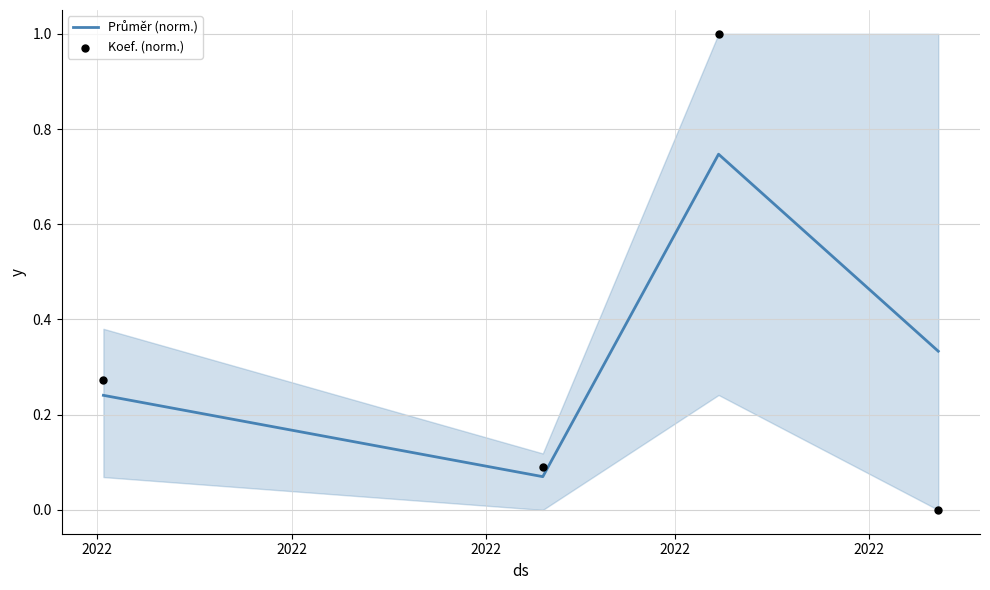

What are all the series names shown in the legend?

Průměr (norm.), Koef. (norm.)